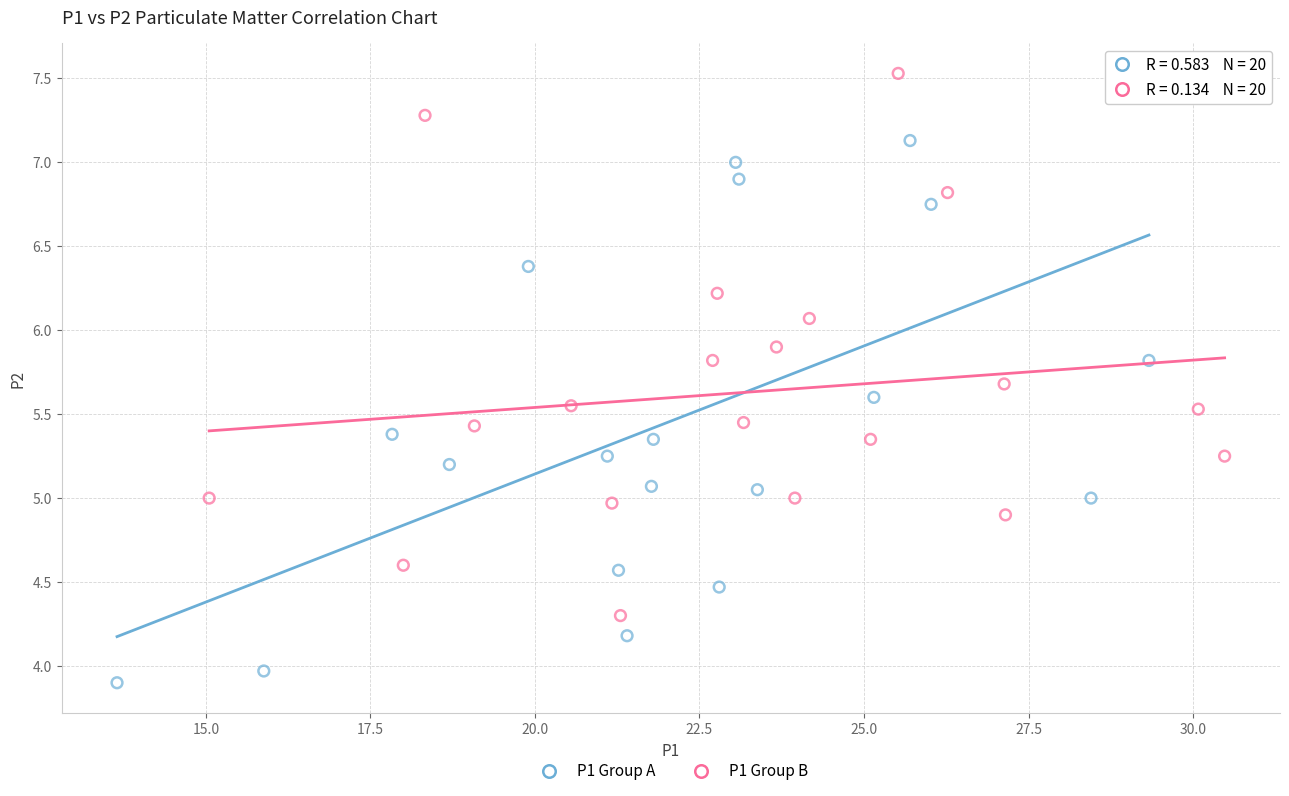

Which series has the largest Y range (max minus min)?

P1 Group A